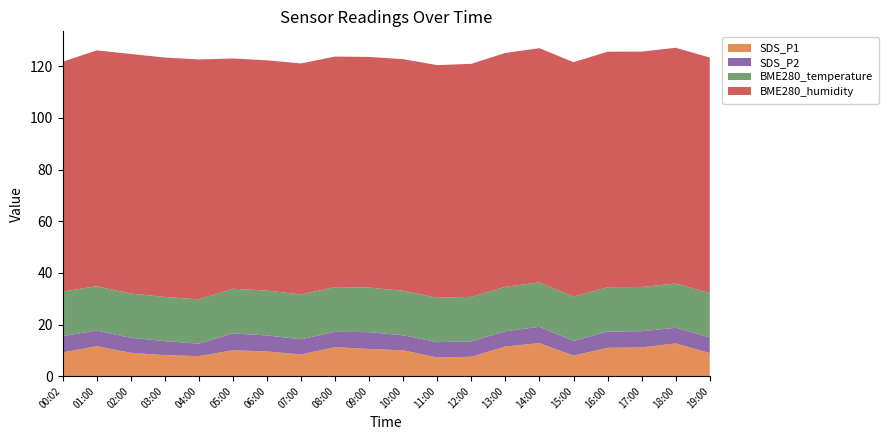

Reading left to right, extract all data points from this chart.

SDS_P1: 00:02=9.2	01:00=11.6	02:00=9.1	03:00=8.1	04:00=7.8	05:00=10.0	06:00=9.6	07:00=8.4	08:00=11.2	09:00=10.5	10:00=10.0	11:00=7.2	12:00=7.5	13:00=11.5	14:00=12.8	15:00=8.0	16:00=11.0	17:00=11.1	18:00=12.7	19:00=8.9
SDS_P2: 00:02=6.3	01:00=6.0	02:00=5.8	03:00=5.4	04:00=4.8	05:00=6.5	06:00=6.2	07:00=5.8	08:00=5.9	09:00=6.5	10:00=5.8	11:00=6.0	12:00=6.0	13:00=5.9	14:00=6.3	15:00=5.7	16:00=6.3	17:00=6.3	18:00=6.1	19:00=6.0
BME280_temperature: 00:02=17.2	01:00=17.2	02:00=17.1	03:00=17.1	04:00=17.1	05:00=17.3	06:00=17.4	07:00=17.4	08:00=17.3	09:00=17.3	10:00=17.2	11:00=17.2	12:00=17.2	13:00=17.2	14:00=17.2	15:00=17.2	16:00=17.2	17:00=17.1	18:00=17.1	19:00=17.2
BME280_humidity: 00:02=89.0	01:00=91.3	02:00=92.8	03:00=92.7	04:00=93.0	05:00=89.2	06:00=89.2	07:00=89.5	08:00=89.3	09:00=89.3	10:00=89.7	11:00=90.1	12:00=90.3	13:00=90.6	14:00=90.7	15:00=90.8	16:00=91.2	17:00=91.2	18:00=91.3	19:00=91.2